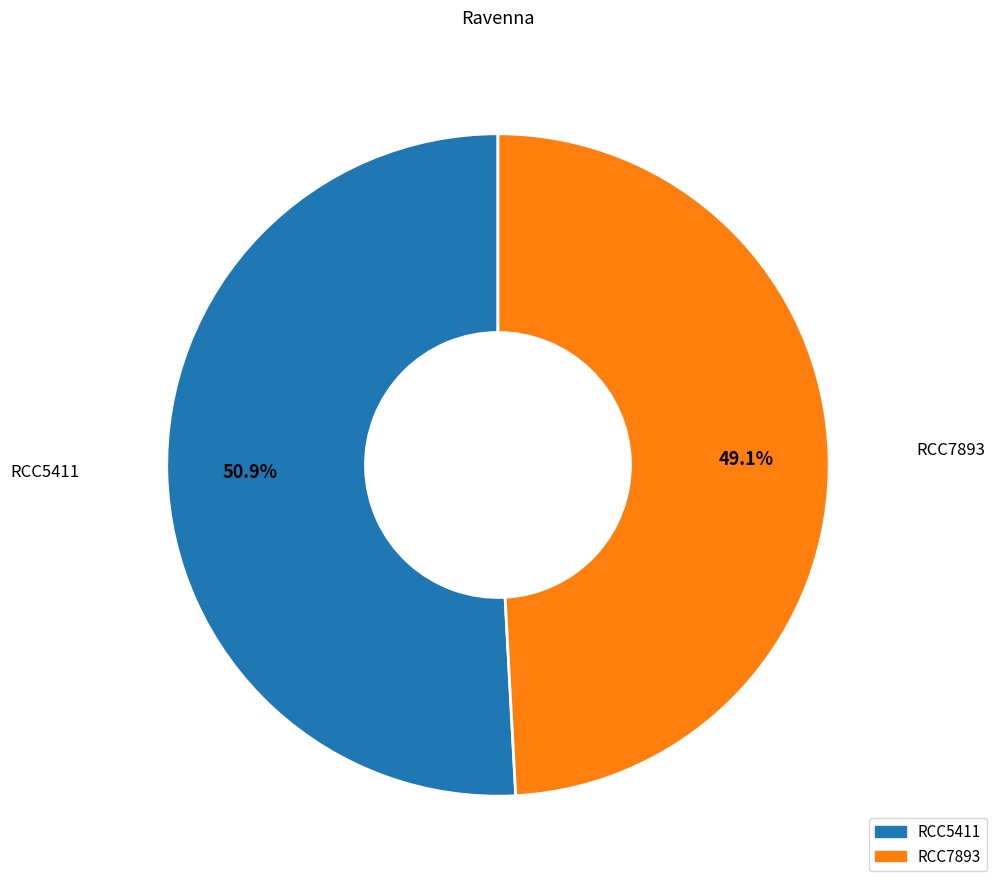

What percentage do RCC5411 and RCC7893 together represent?

100.0%